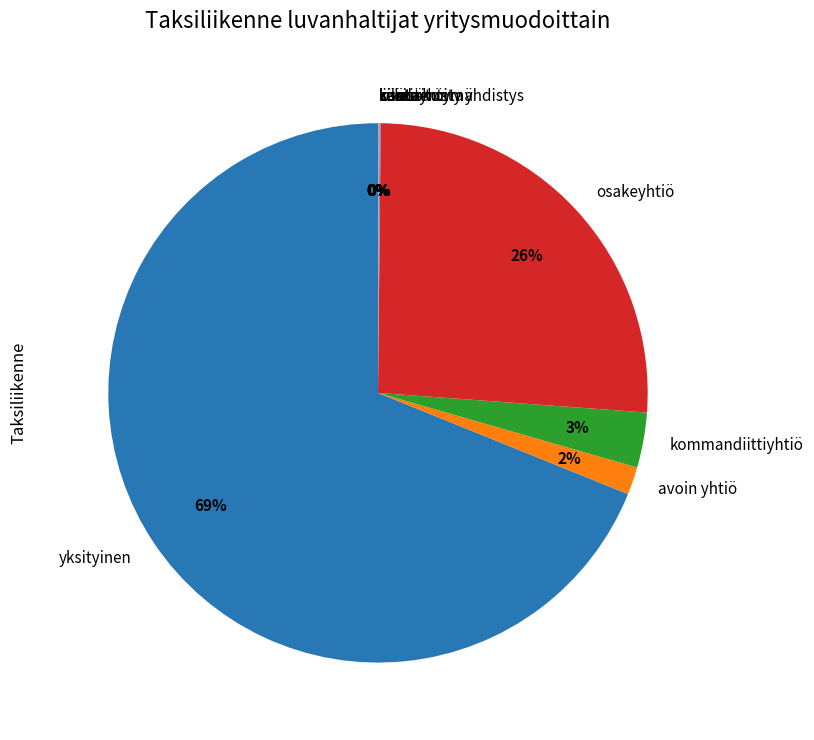

To the nearest percent, what is the difference between the largest and smallest slice percentages?

69%